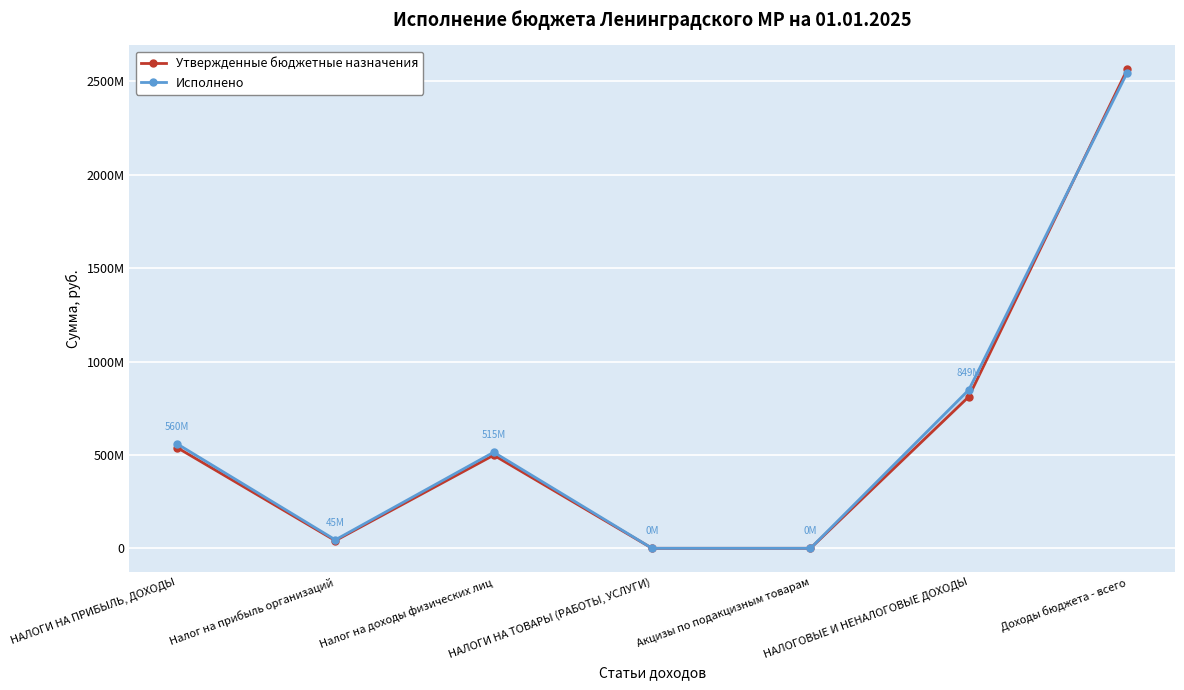

The Утвержденные бюджетные назначения series shows 113807.7 at Акцизы по подакцизным товарам. True or false?

False